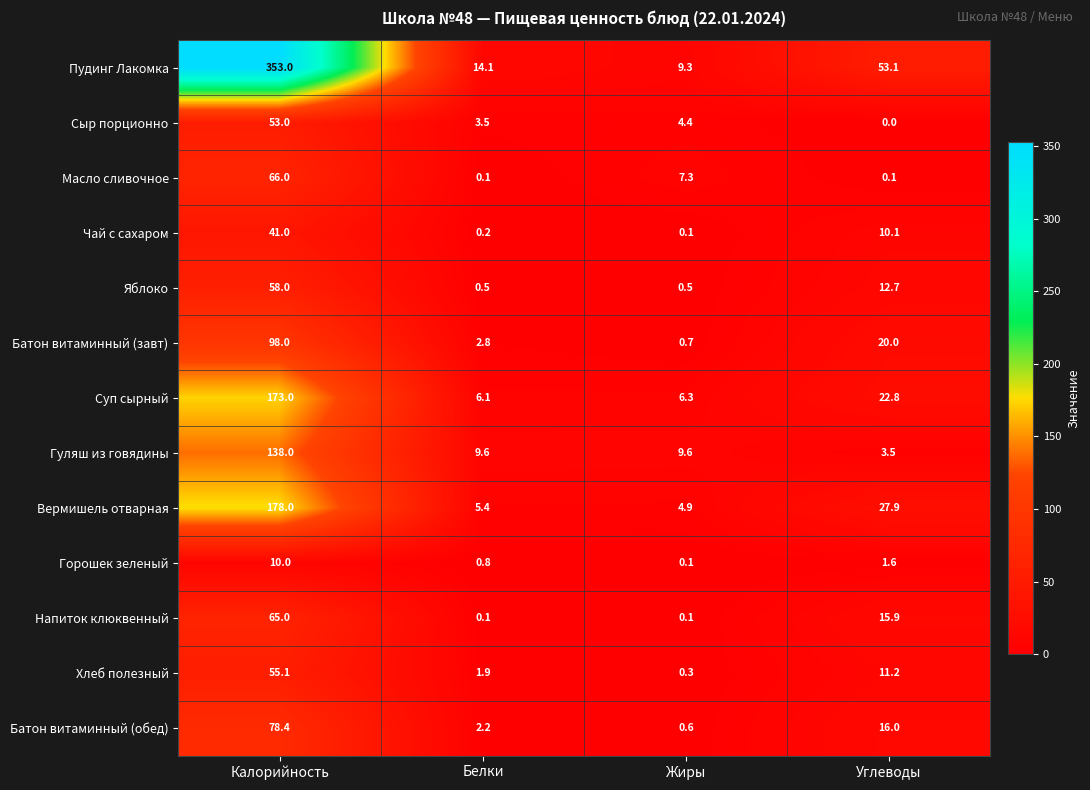

At which category does the chart reach its minimum across all series?

Углеводы